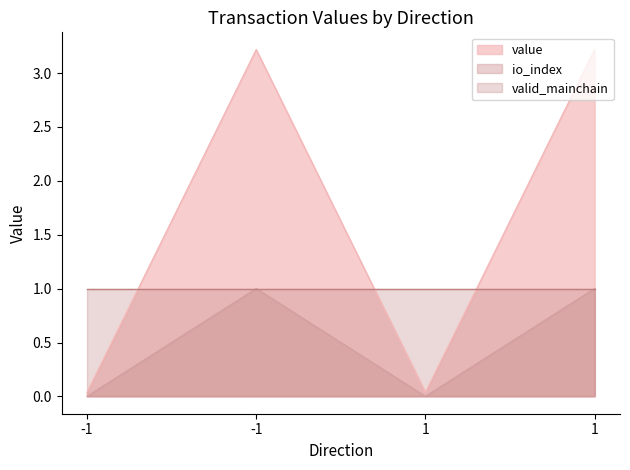

List the labels in order of value value, smallest first.

-1, 1, -1, 1